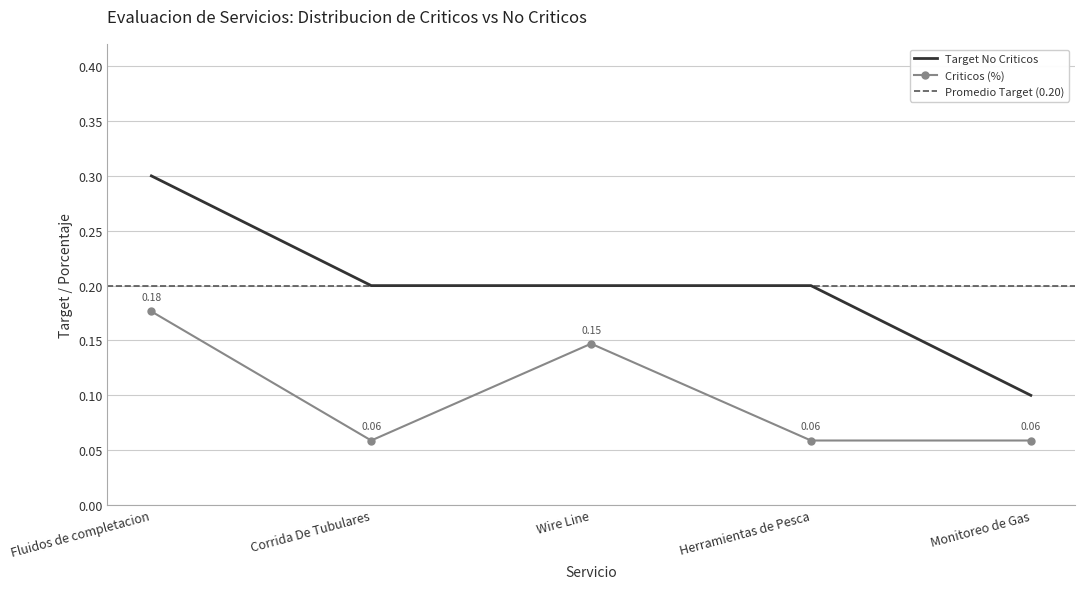

The value at Wire Line is 0.1. True or false?

False